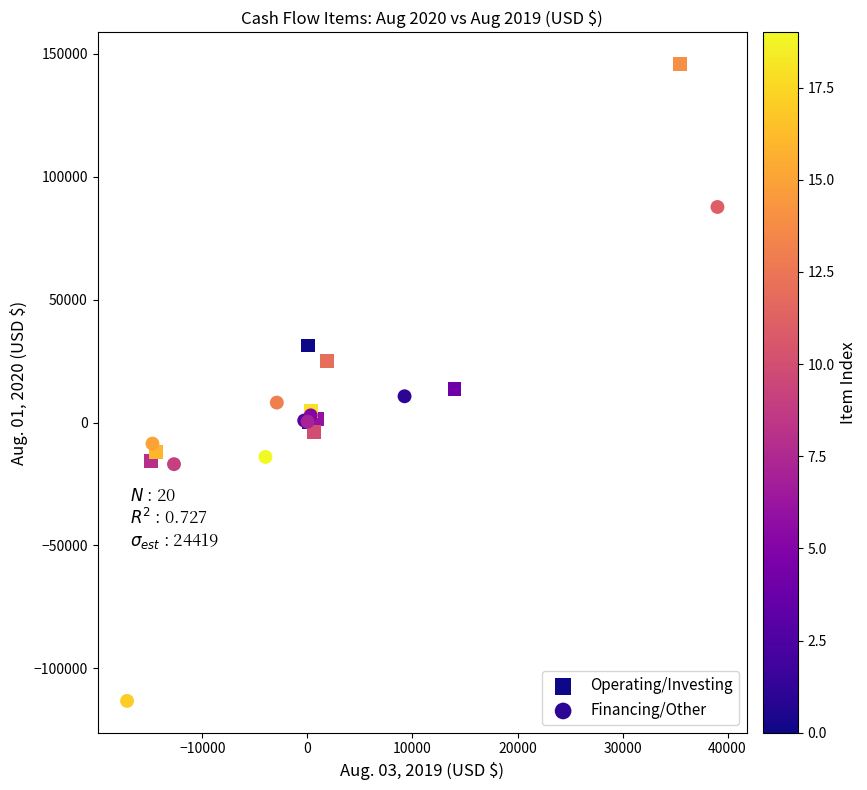

Which series contains the highest Y value?

Operating/Investing